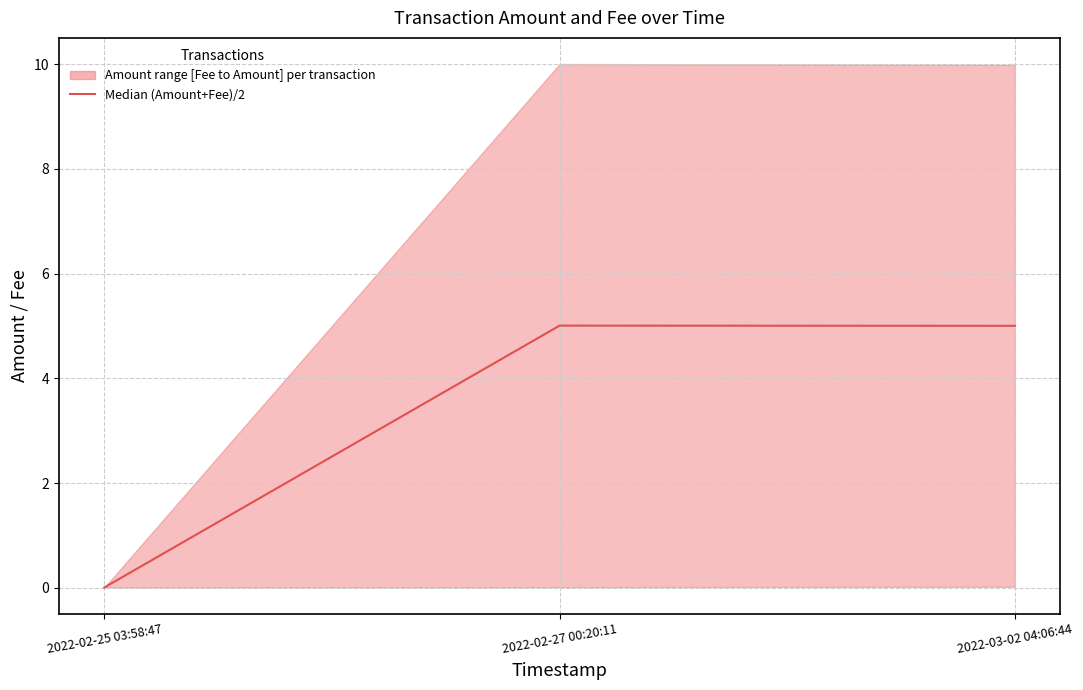

Reading left to right, extract all data points from this chart.

0.0	5.0	5.0